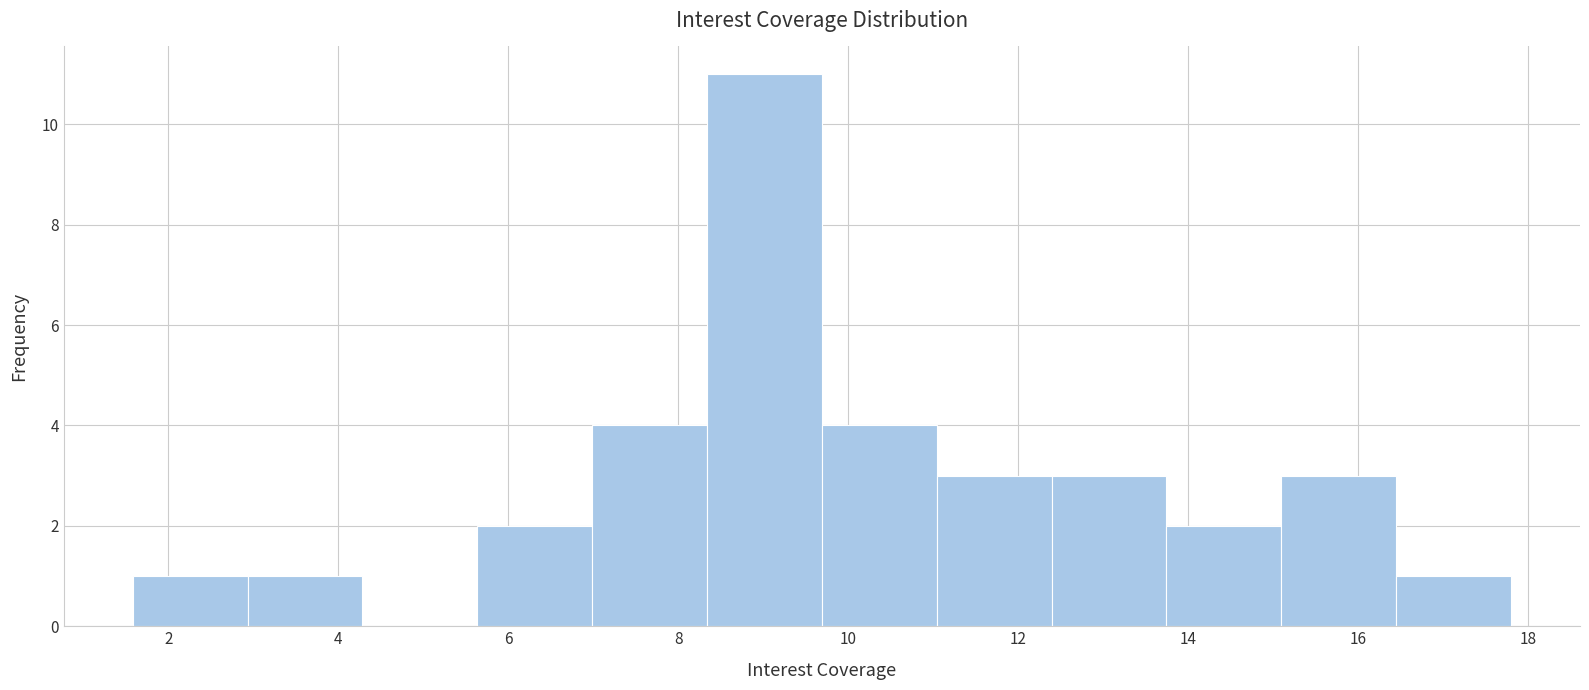

Reading left to right, transcribe this chart: for each bar, give the range it covers on the x-axis and its height. Neither the bar edges nor the heights are printed on the chart, so give them approximately, as read against the axes.

1.6 to 3.0: 1
3.0 to 4.2: 1
4.2 to 5.6: 0
5.6 to 7.0: 2
7.0 to 8.4: 4
8.4 to 9.6: 11
9.6 to 11.0: 4
11.0 to 12.4: 3
12.4 to 13.8: 3
13.8 to 15.0: 2
15.0 to 16.4: 3
16.4 to 17.8: 1